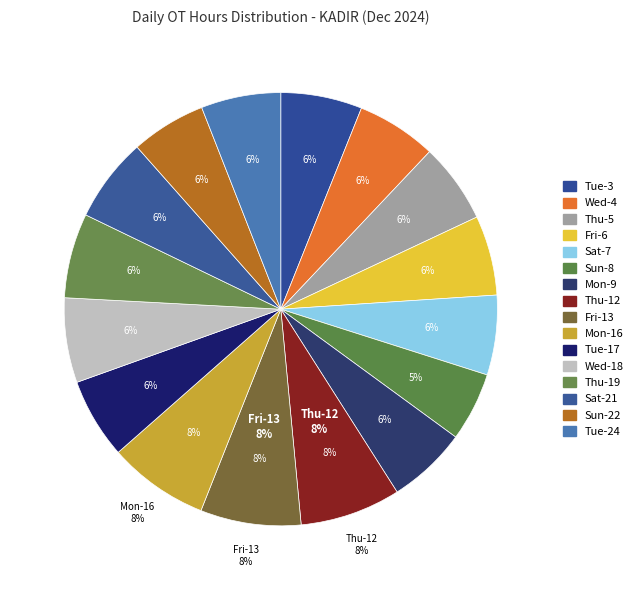

Which slice is the smallest?

Sun-8